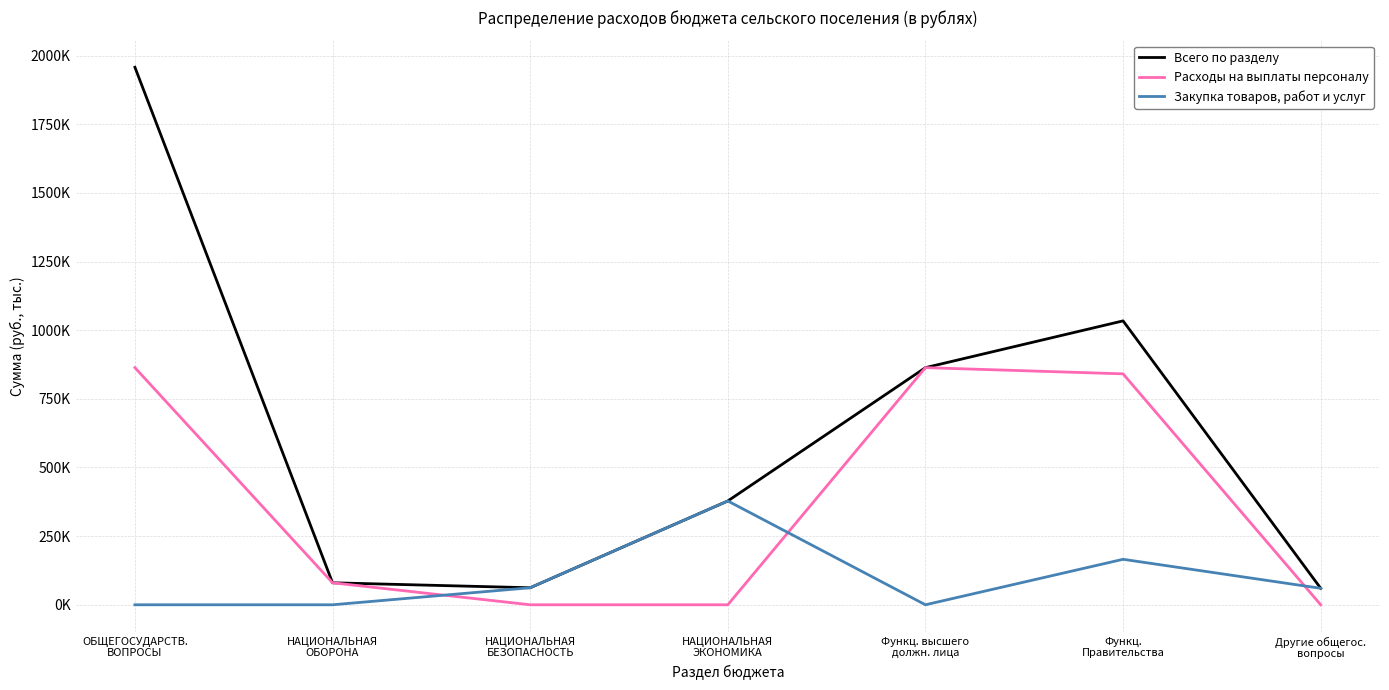

Which series has the largest total across all categories?

Всего по разделу